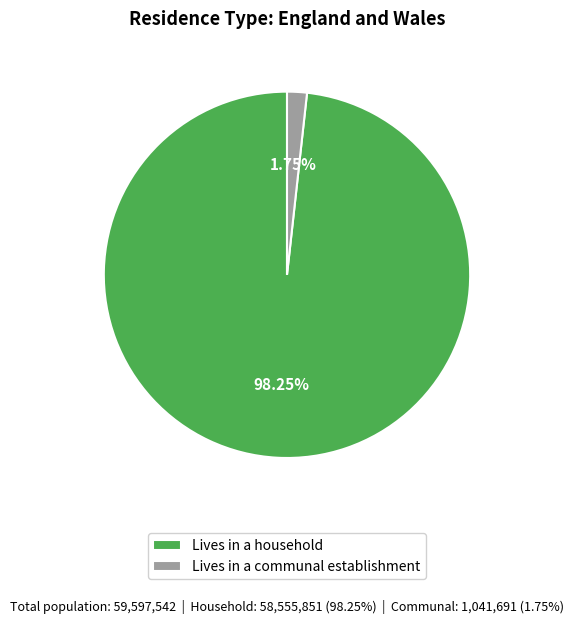

What percentage is the Lives in a household slice, to the nearest percent?

98%